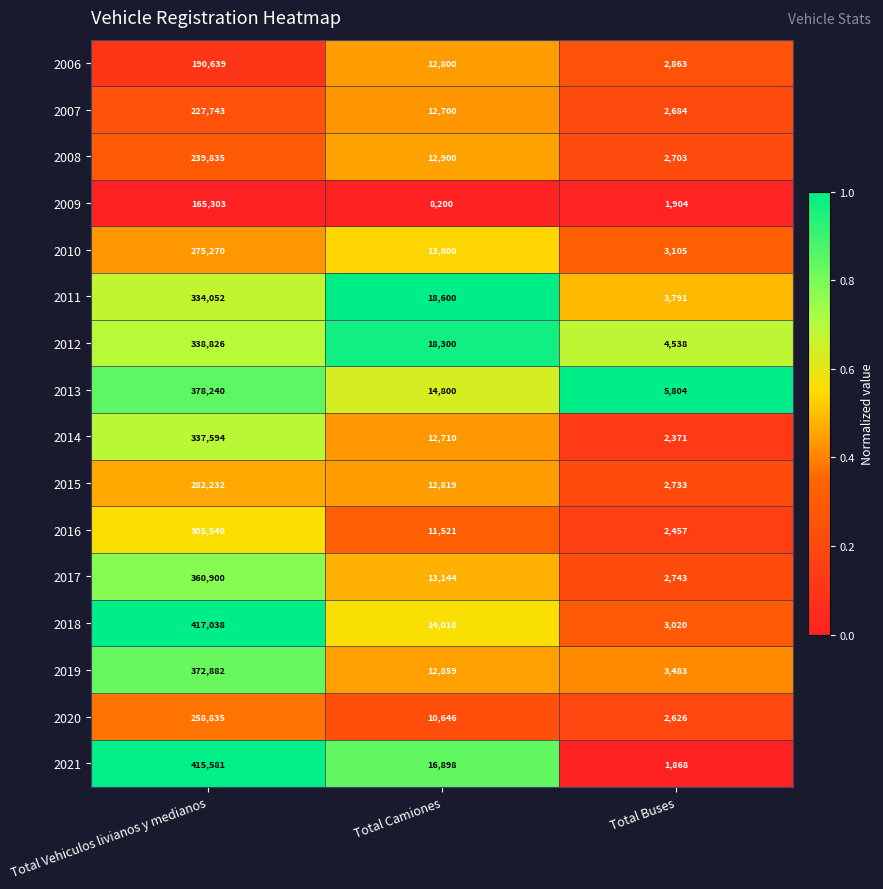

Which category has the lowest value across all series?

Total Buses